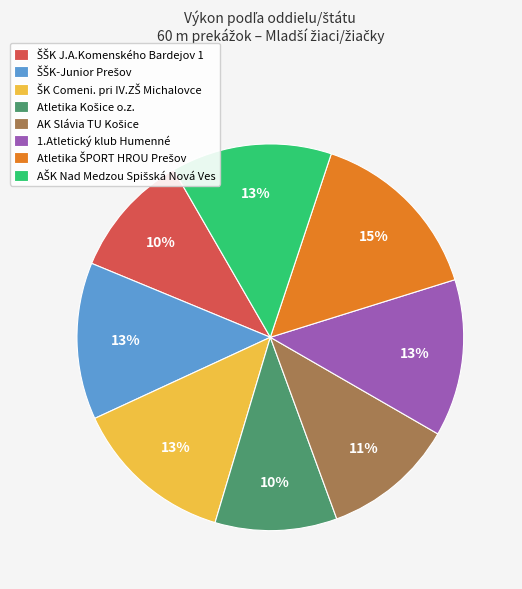

Is it true that 1.Atletický klub Humenné is 13% of the pie?

True